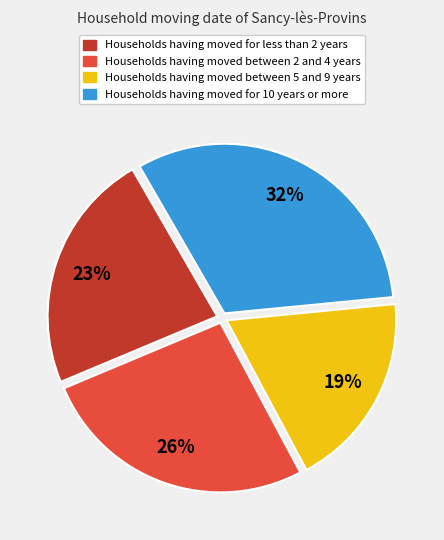

Is there a majority slice in this chart?

No